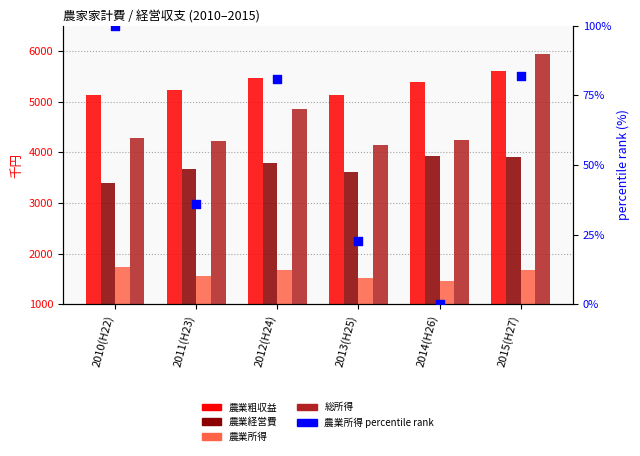

Which series has the largest Y range (max minus min)?

総所得